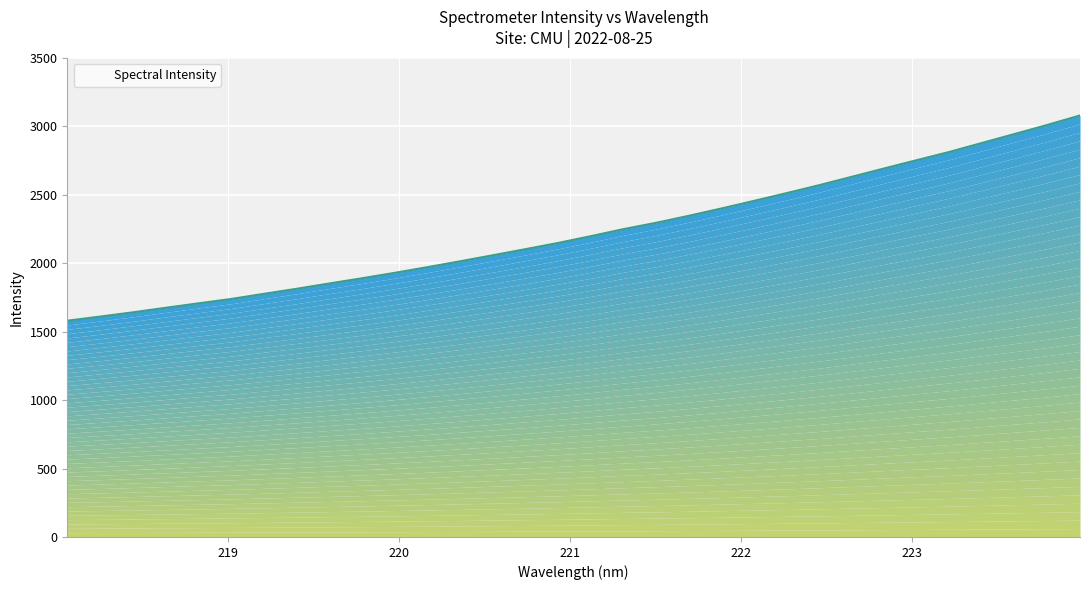

What is the change in value from 219.2067 to 223.408?

+1102.6